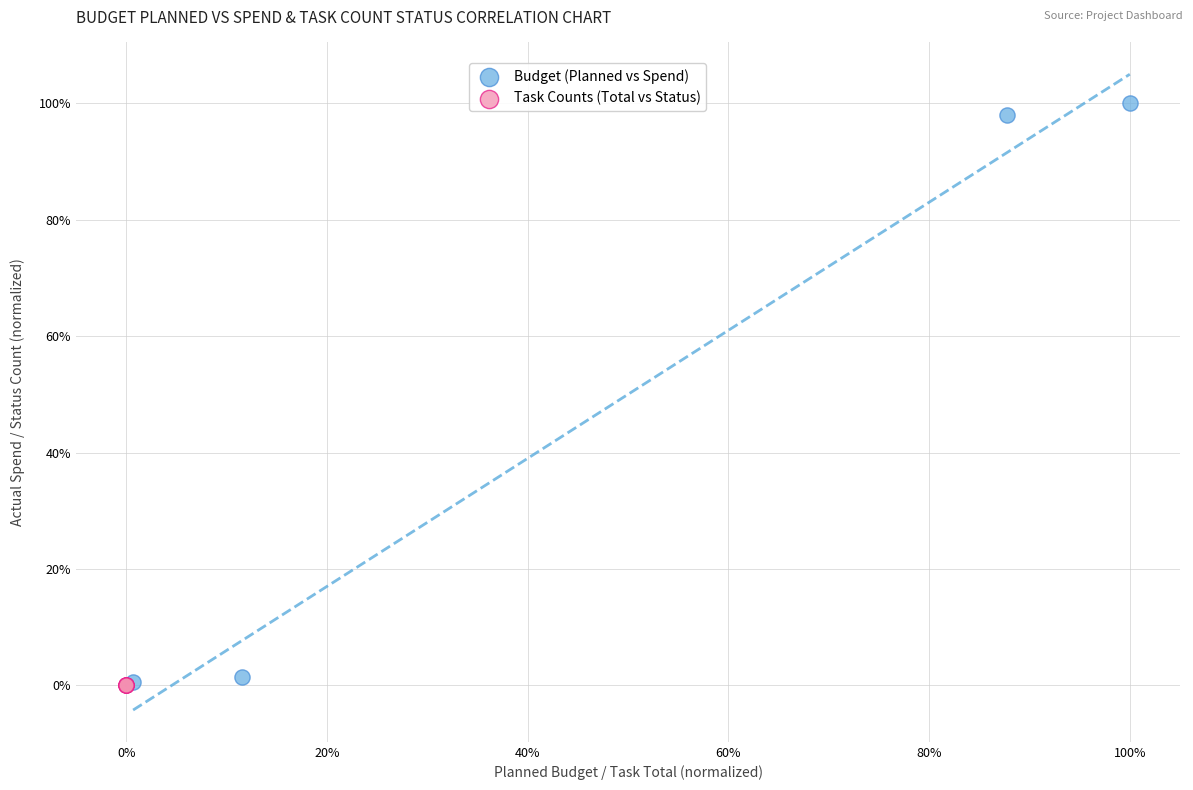

What are all the series names shown in the legend?

Budget (Planned vs Spend), Task Counts (Total vs Status)